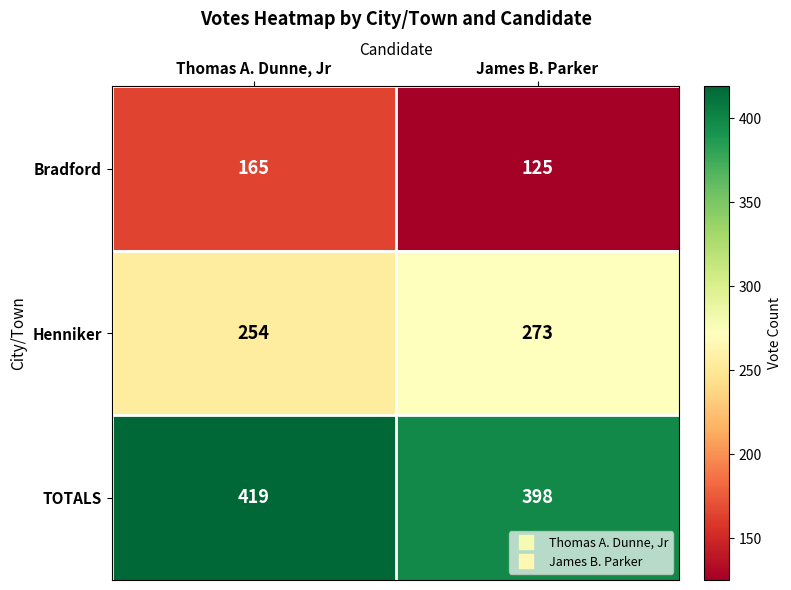

What is the minimum value shown in the chart?

125